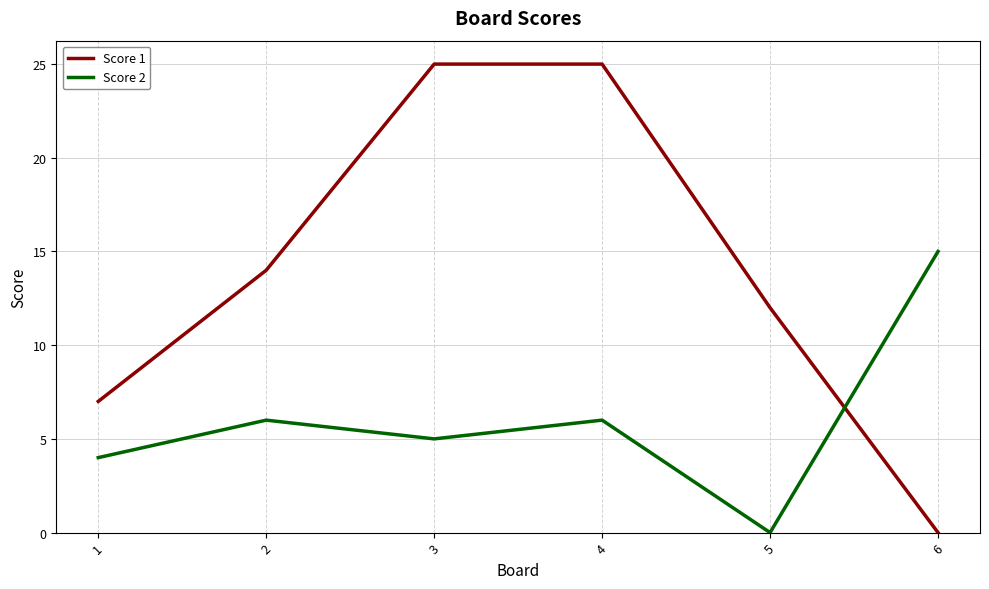

Is it true that Score 1 equals 25 at 4?

True